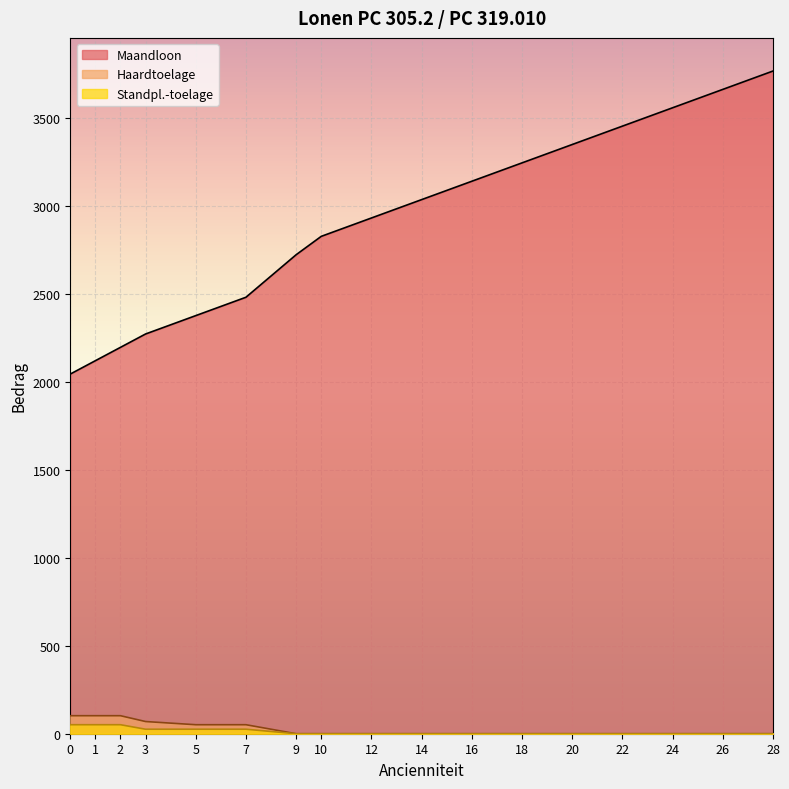

What is the value of the Maandloon point at the 1st from the left?

2044.8